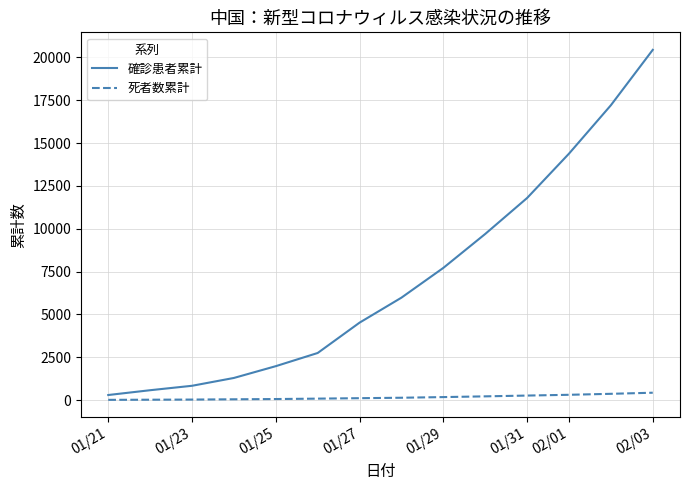

Which series has the largest range (max minus min)?

確診患者累計